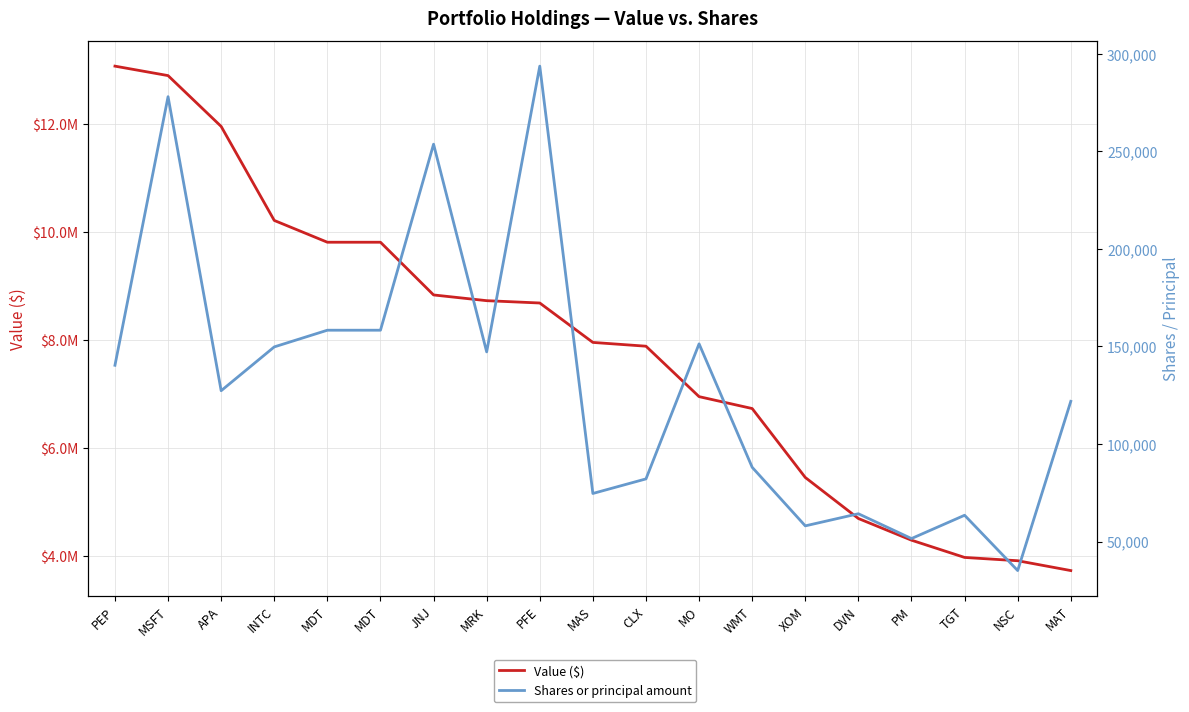

Between MDT and JNJ, which is larger?

MDT